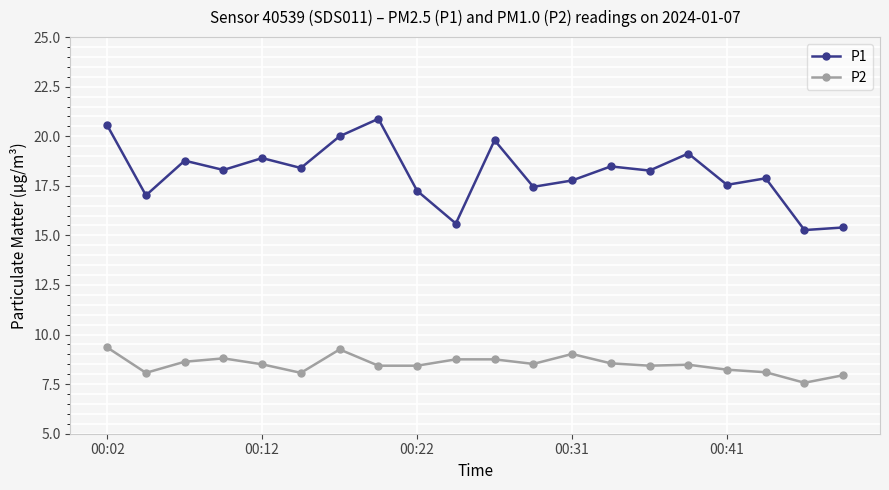

What is the average value of the P2 series?

8.5